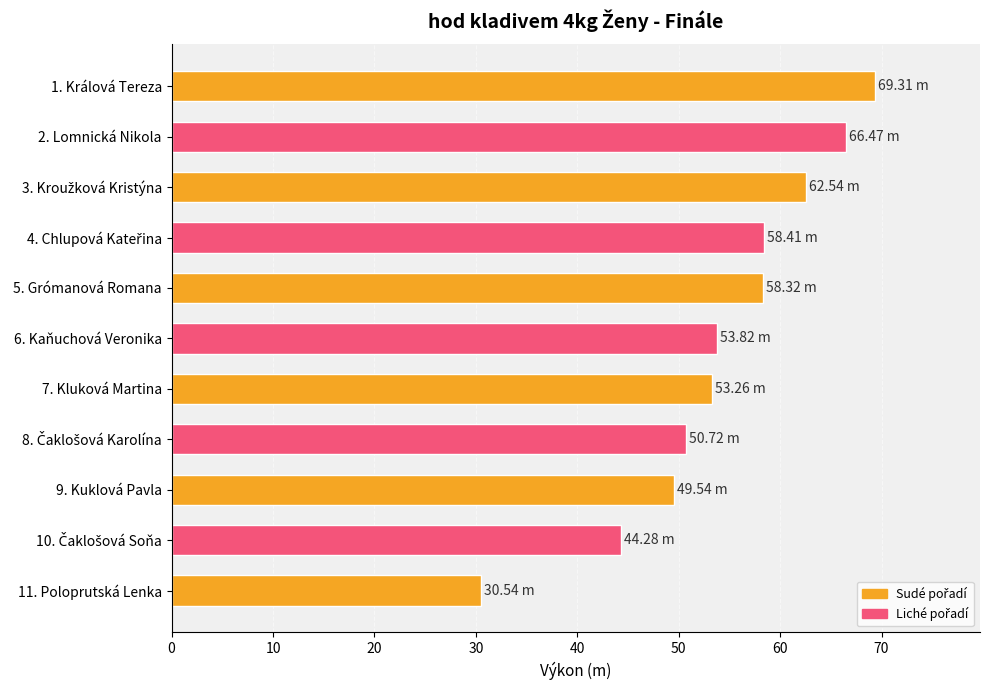

What is the ratio of the value at 11. Poloprutská Lenka to the value at 6. Kaňuchová Veronika?

0.6